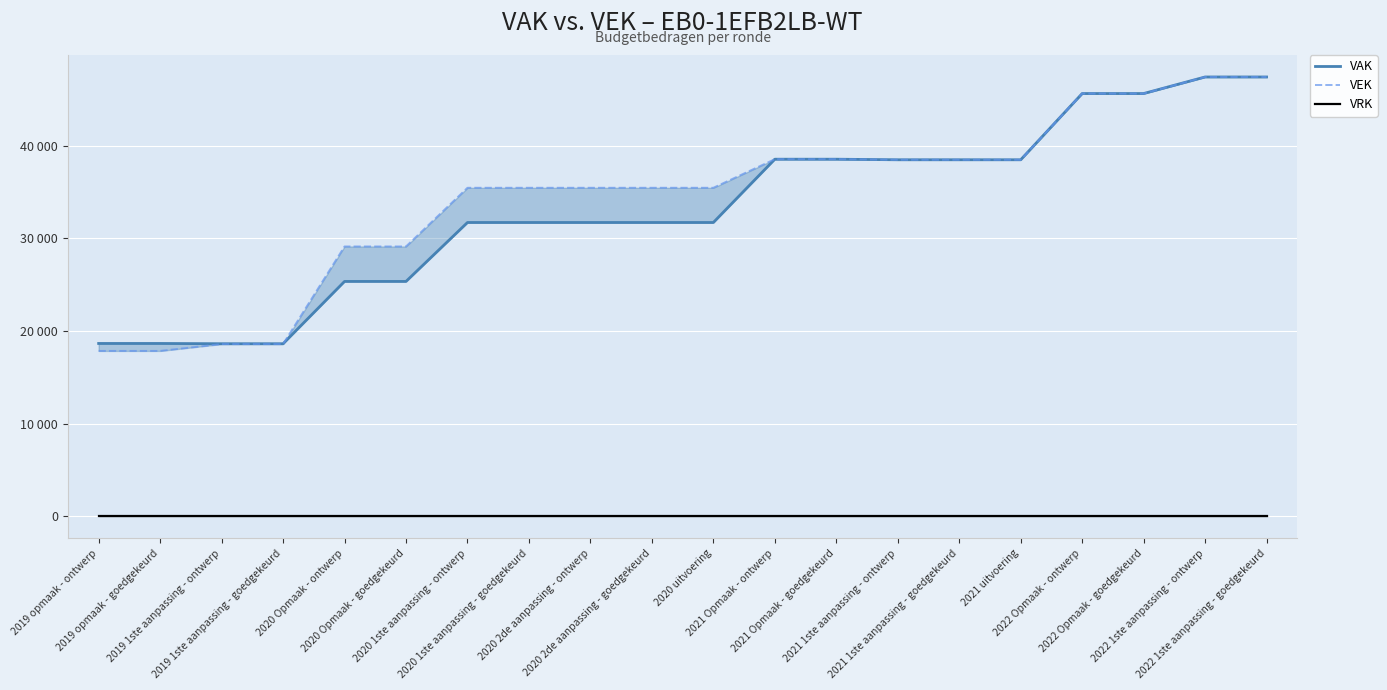

At how many categories does at least one series exceed 31100?

14